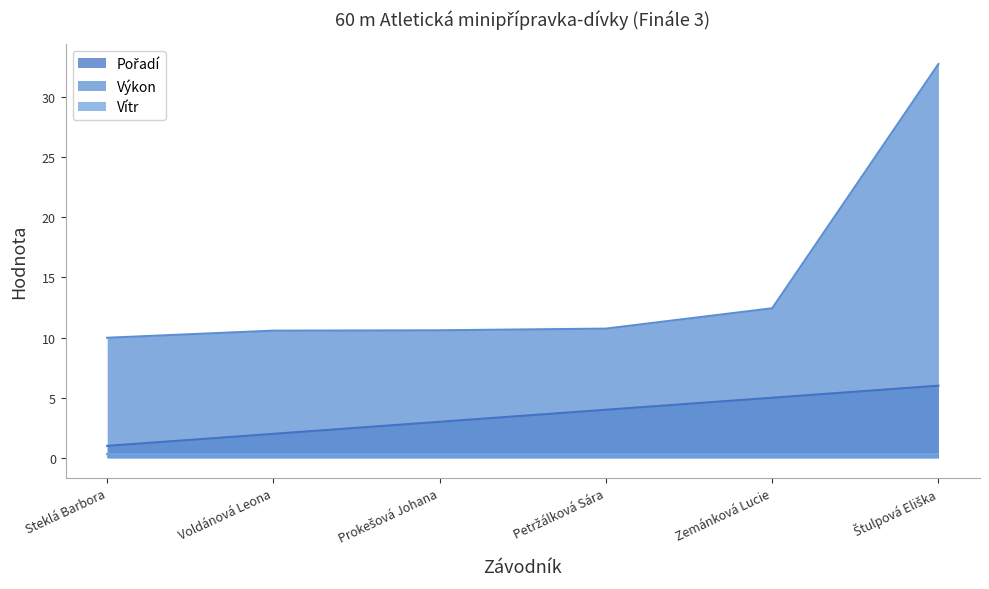

What is the difference between the maximum and minimum values in the Výkon series?

22.7